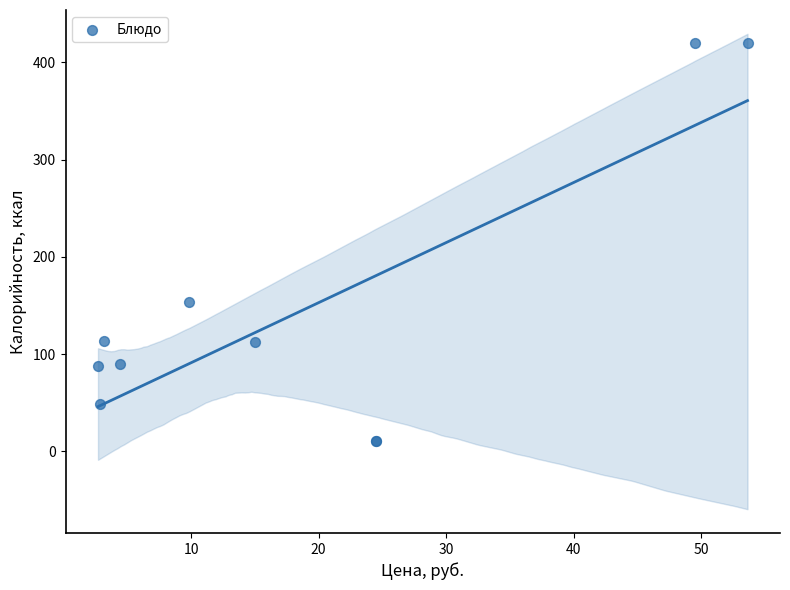

What Y value in the scatter plot is closest to 215?

153.9